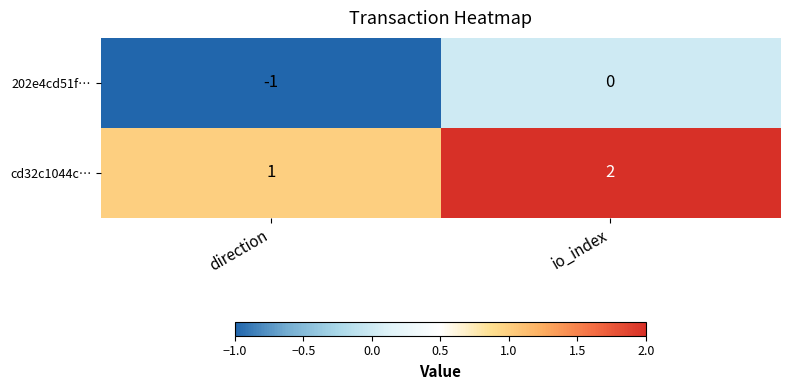

Is it true that 202e4cd51f… equals -1 at io_index?

False